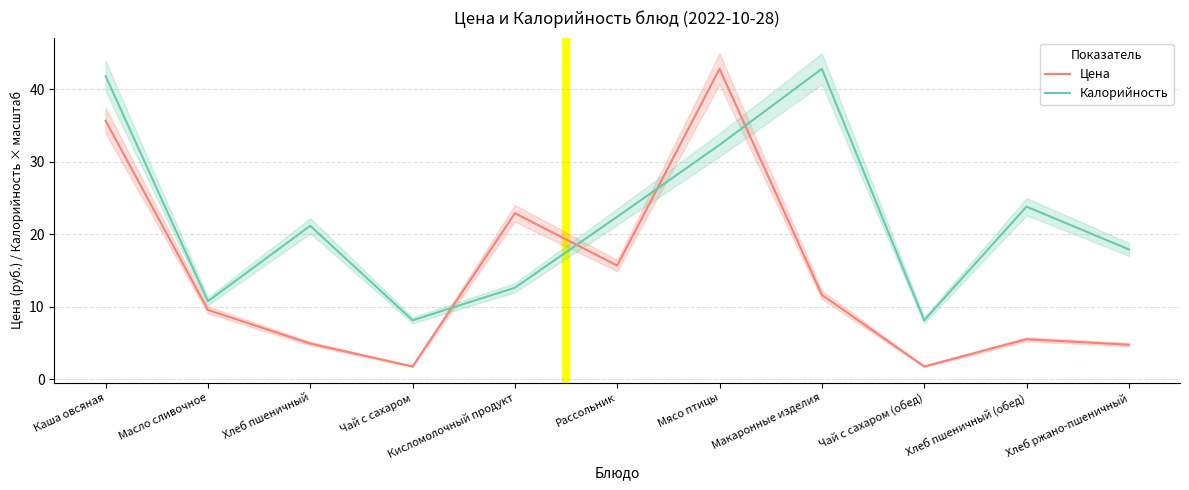

True or false: Калорийность has more than 0 interior local peaks.

True